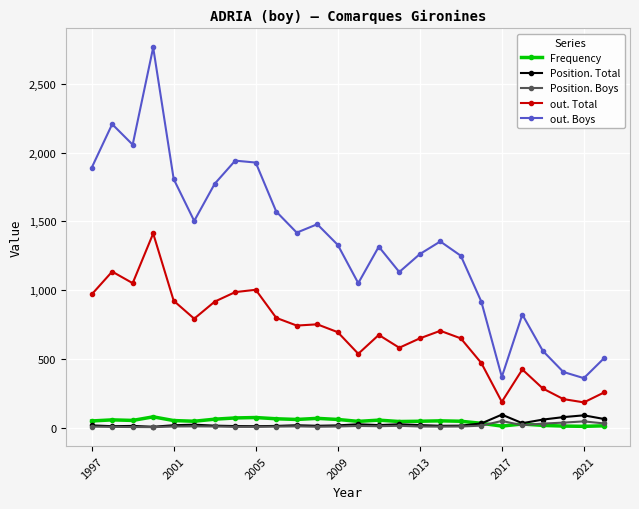

Which series has the largest range (max minus min)?

out. Boys